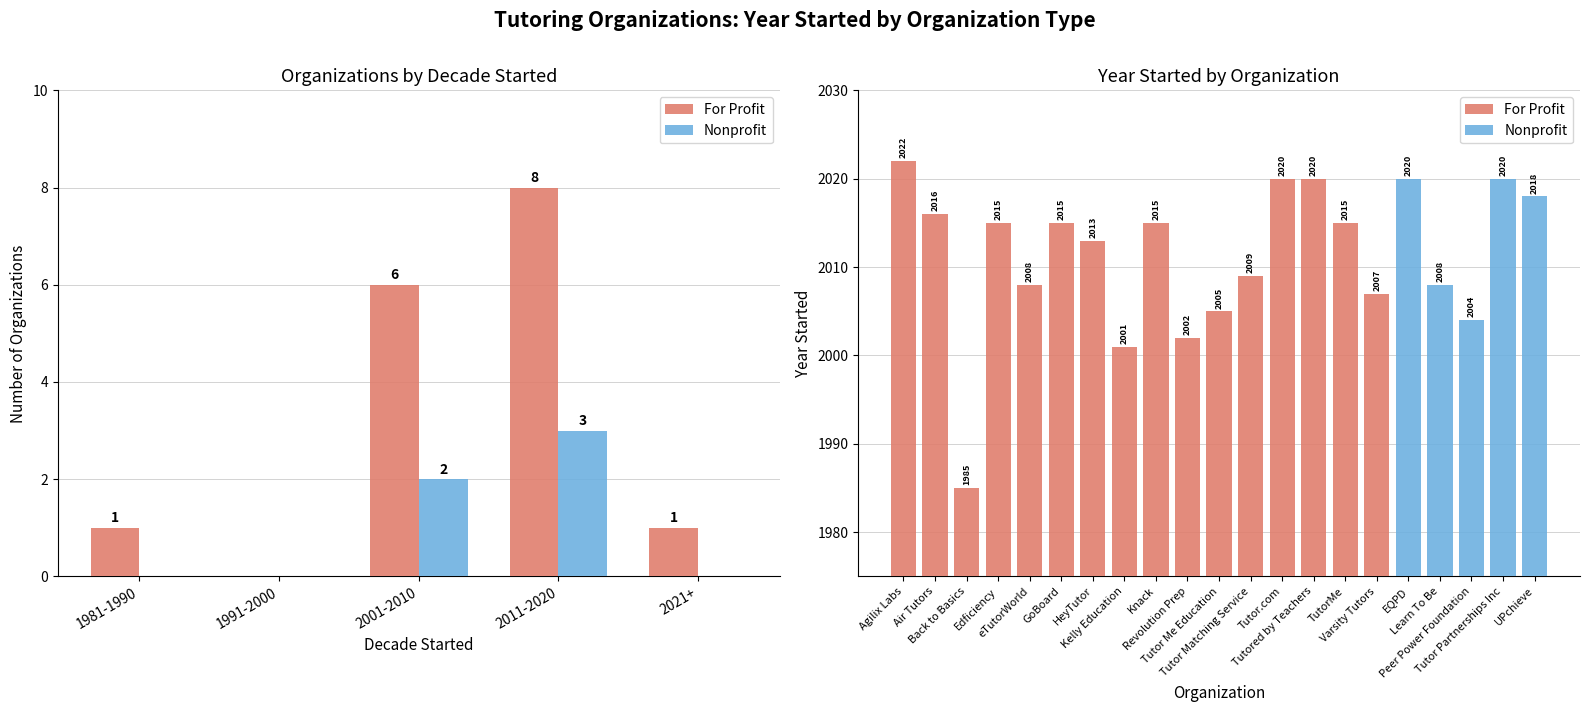

At how many categories does at least one series exceed 608?

21